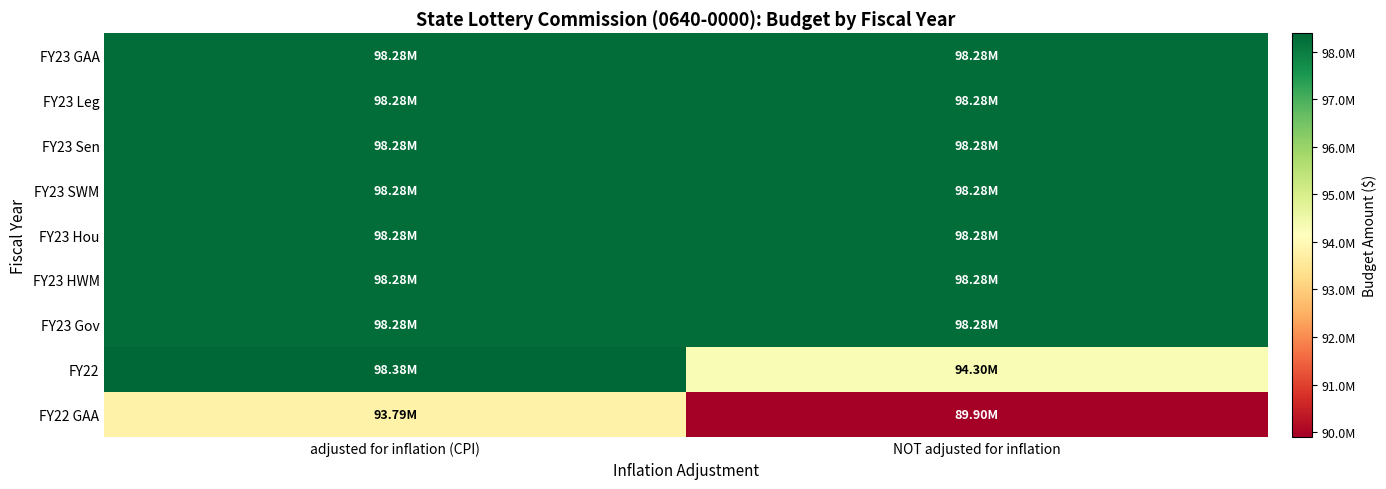

Reading left to right, transcribe all the data shown in this chart.

FY23 GAA: adjusted for inflation (CPI)=98277185	NOT adjusted for inflation=98277185
FY23 Leg: adjusted for inflation (CPI)=98277185	NOT adjusted for inflation=98277185
FY23 Sen: adjusted for inflation (CPI)=98277185	NOT adjusted for inflation=98277185
FY23 SWM: adjusted for inflation (CPI)=98277185	NOT adjusted for inflation=98277185
FY23 Hou: adjusted for inflation (CPI)=98277185	NOT adjusted for inflation=98277185
FY23 HWM: adjusted for inflation (CPI)=98277185	NOT adjusted for inflation=98277185
FY23 Gov: adjusted for inflation (CPI)=98277185	NOT adjusted for inflation=98277185
FY22: adjusted for inflation (CPI)=98383605	NOT adjusted for inflation=94303818
FY22 GAA: adjusted for inflation (CPI)=93793251	NOT adjusted for inflation=89903818